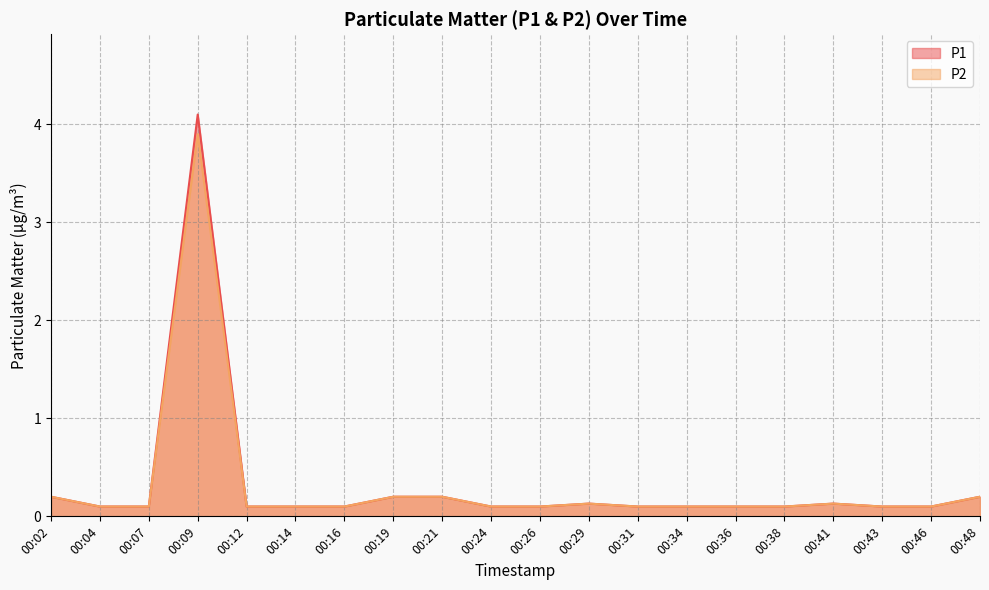

Reading right to left, extract all data points from this chart.

P1: 00:48=0.2	00:46=0.1	00:43=0.1	00:41=0.1	00:38=0.1	00:36=0.1	00:34=0.1	00:31=0.1	00:29=0.1	00:26=0.1	00:24=0.1	00:21=0.2	00:19=0.2	00:16=0.1	00:14=0.1	00:12=0.1	00:09=4.1	00:07=0.1	00:04=0.1	00:02=0.2
P2: 00:48=0.2	00:46=0.1	00:43=0.1	00:41=0.1	00:38=0.1	00:36=0.1	00:34=0.1	00:31=0.1	00:29=0.1	00:26=0.1	00:24=0.1	00:21=0.2	00:19=0.2	00:16=0.1	00:14=0.1	00:12=0.1	00:09=3.9	00:07=0.1	00:04=0.1	00:02=0.2